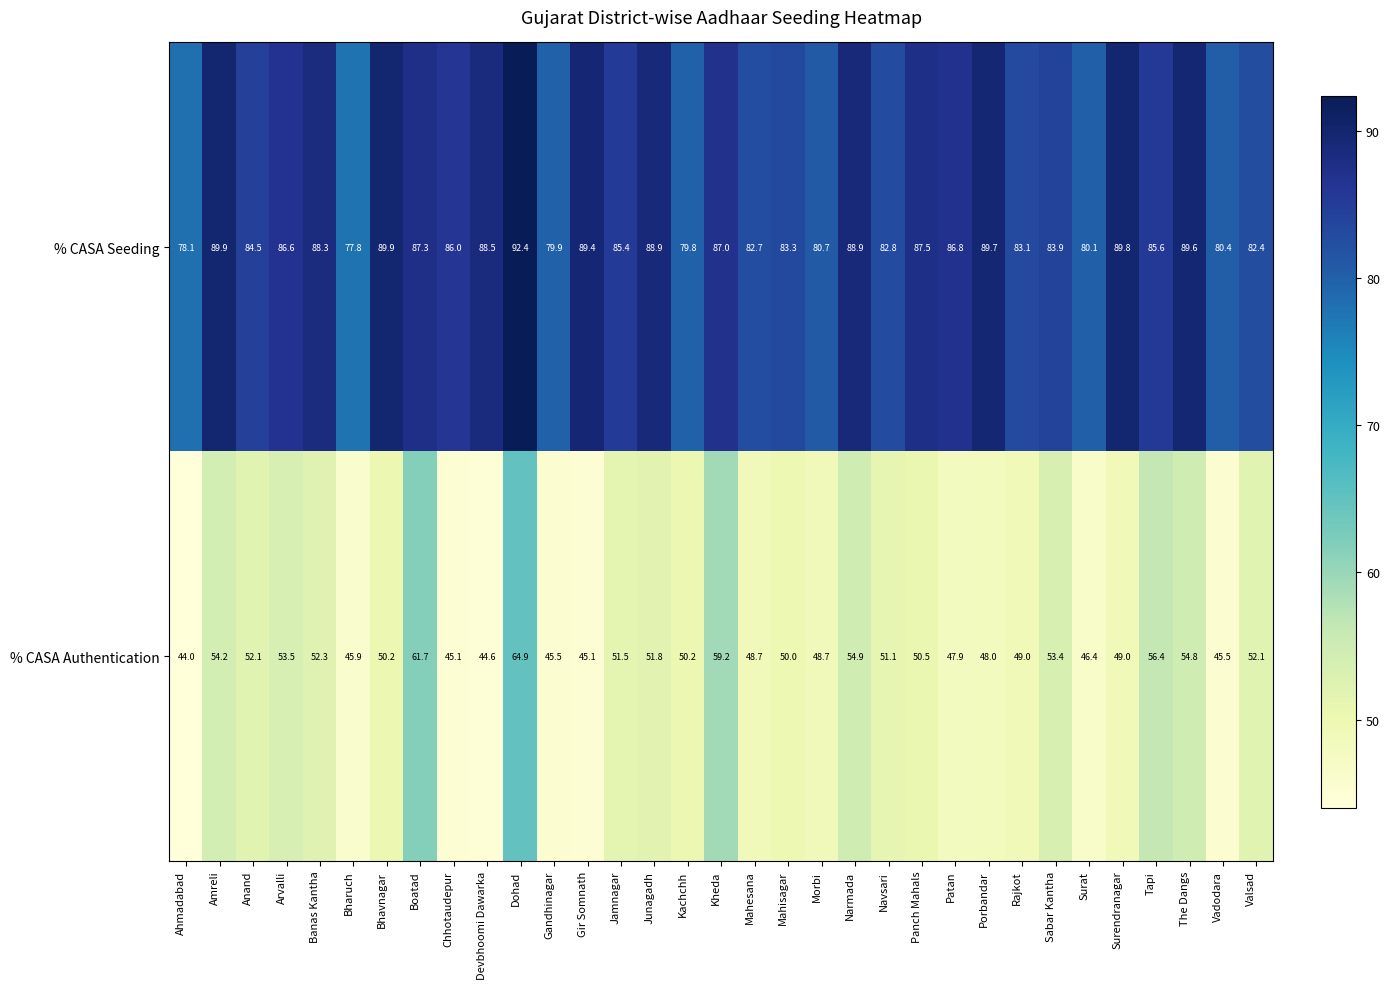

Rank the series by their average value, from lowest to highest.

% CASA Authentication, % CASA Seeding